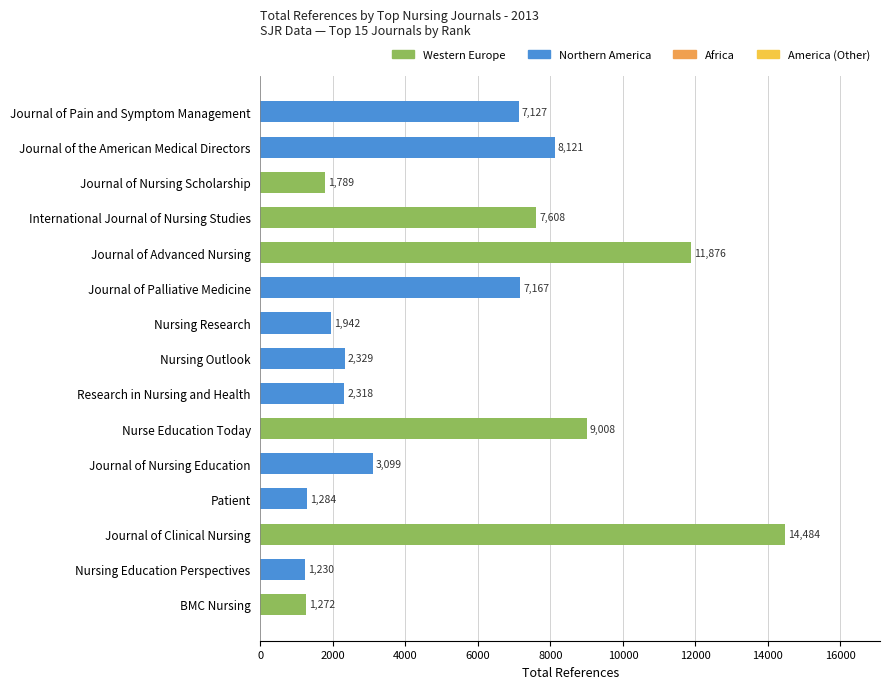

Which has a higher value, Journal of Nursing Education or Patient?

Journal of Nursing Education